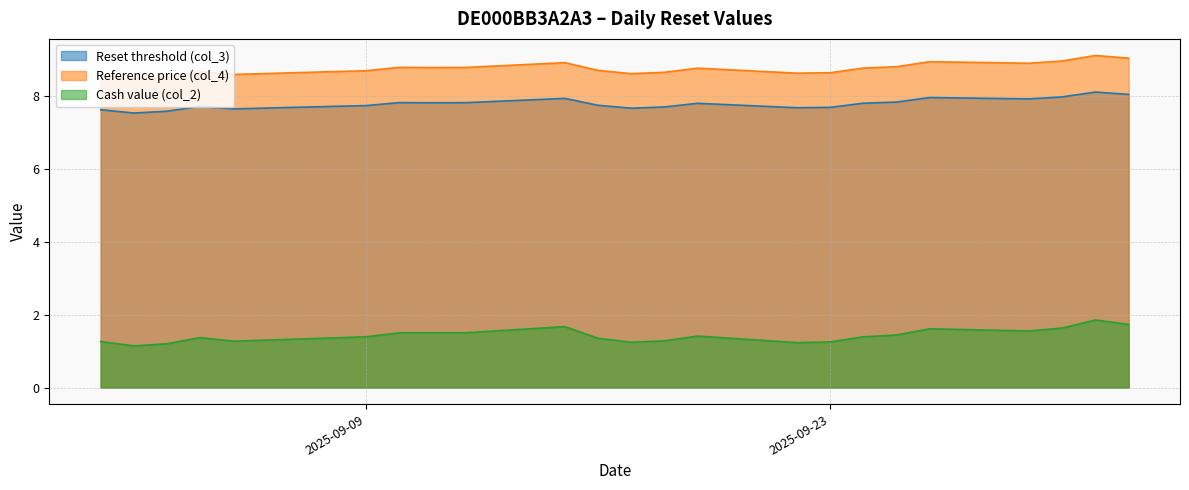

True or false: Reset threshold (col_3) has more than 2 interior local peaks.

True